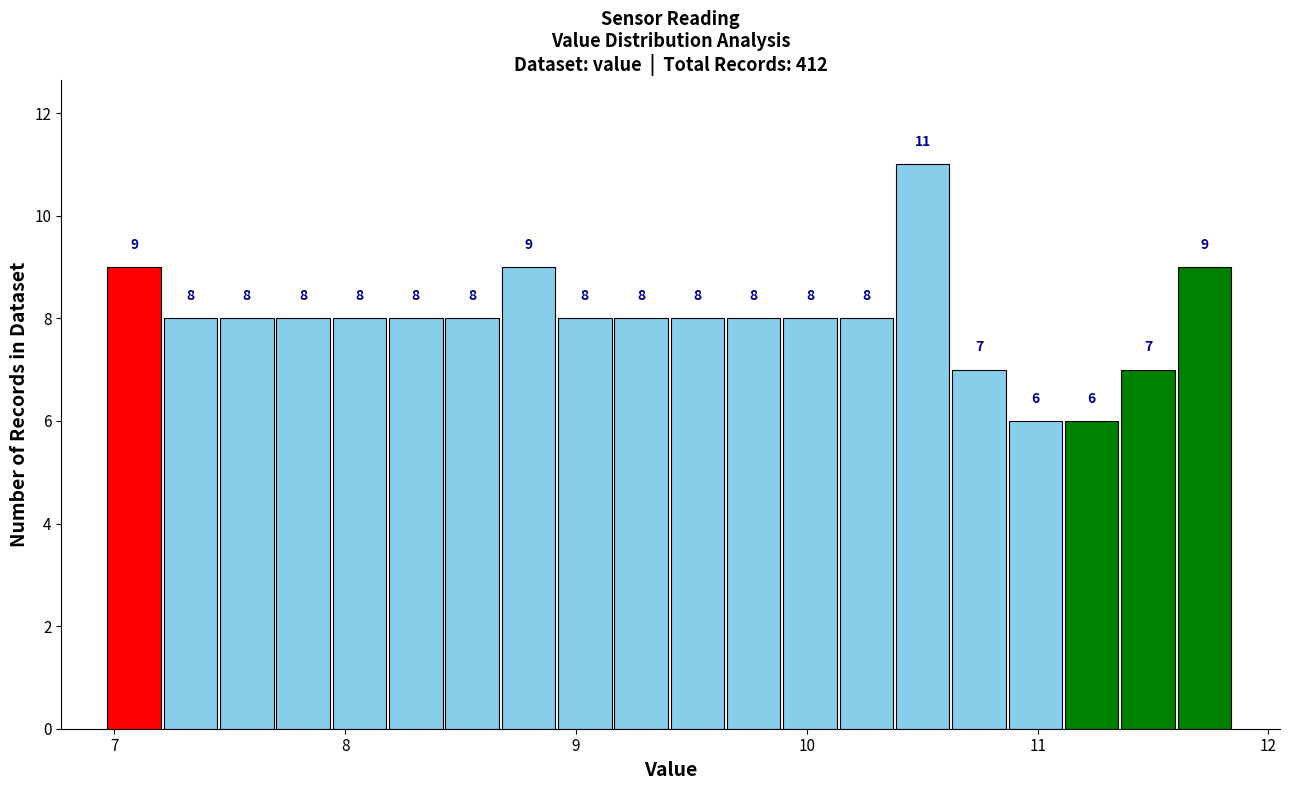

Around what value on the x-axis is the tallest bar? Give the approximate position of its centre, as read against the axis.

10.5